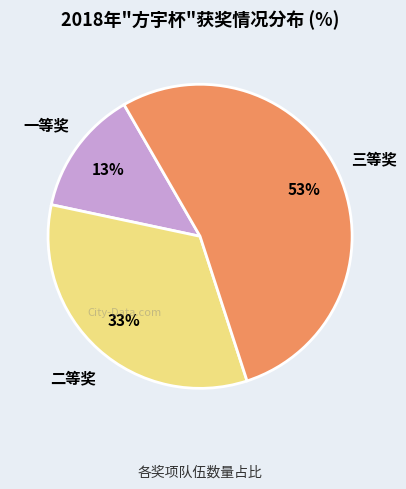

Is 一等奖 the majority of the pie?

No